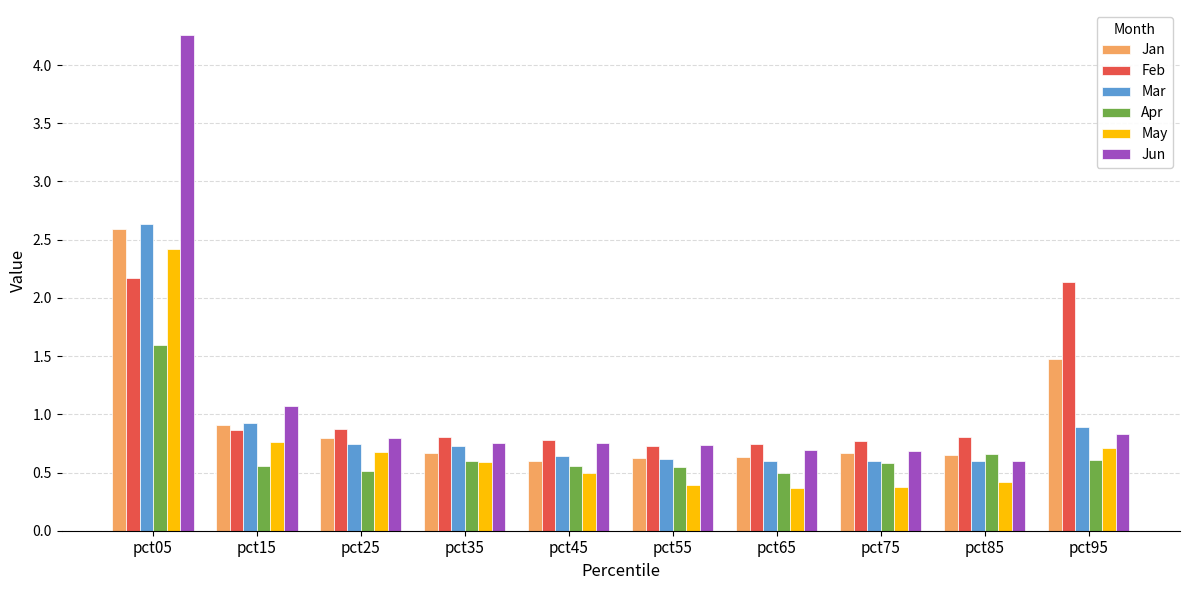

What is the value of the Mar bar at the 6th from the left?

0.6